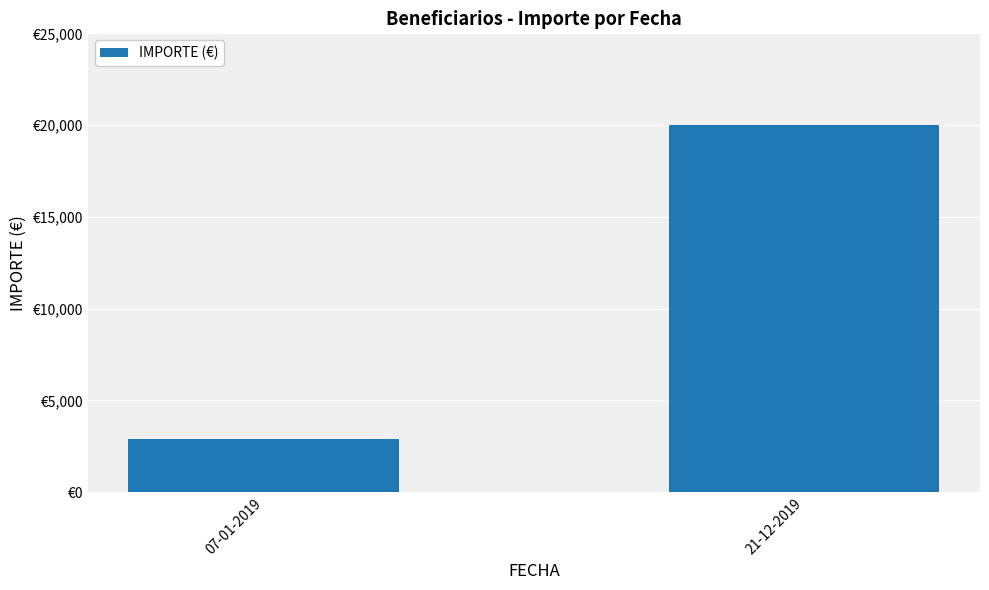

Does the chart contain stacked bars?

No